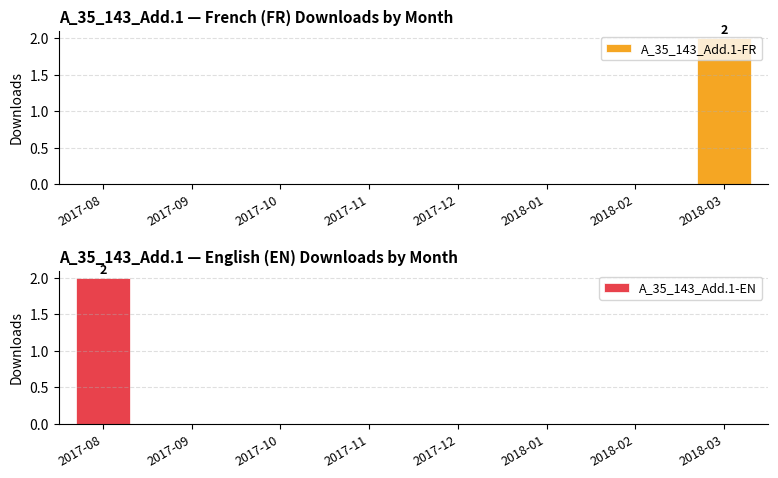

What is the value of the A_35_143_Add.1-FR bar at the 8th from the left?

2